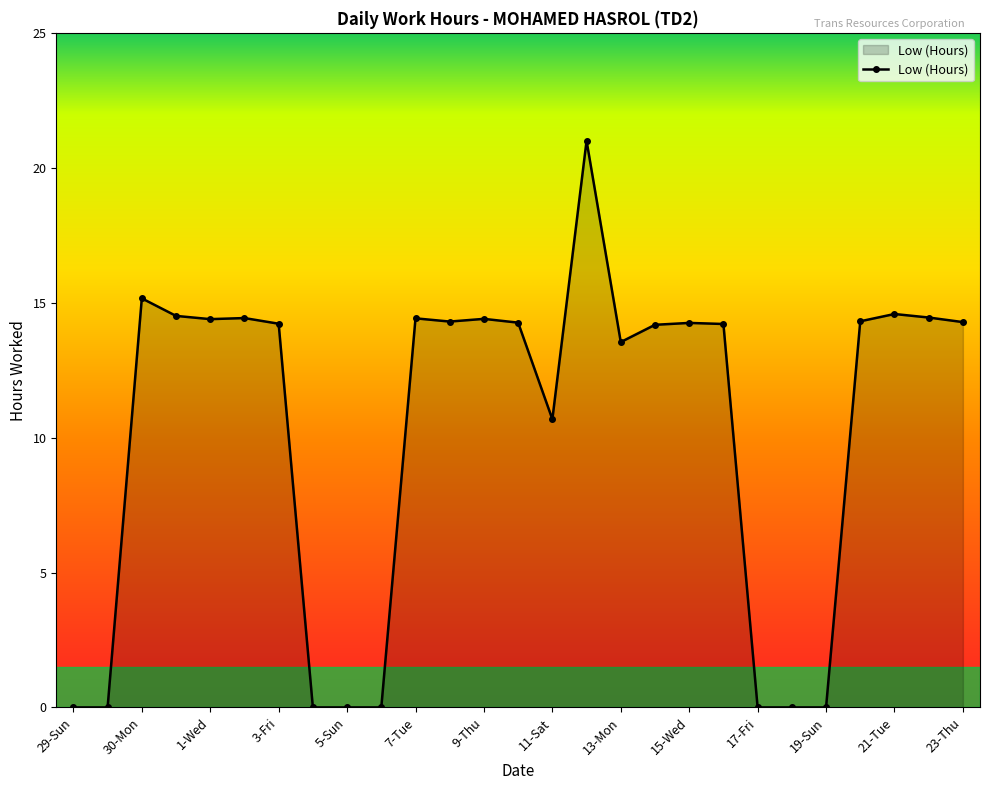

What is the value of the 7th point from the left?

14.2